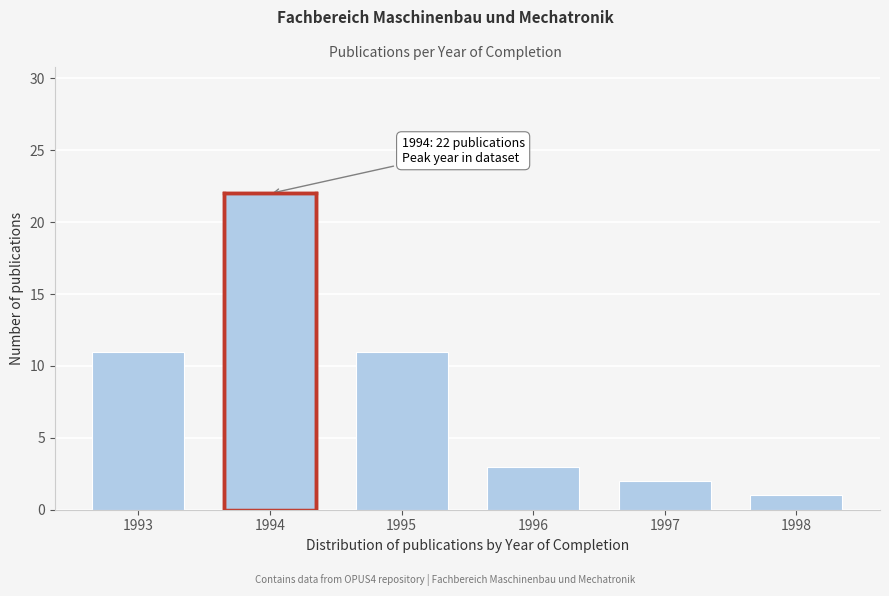

Reading left to right, what are all the values shown in this chart?

11	22	11	3	2	1